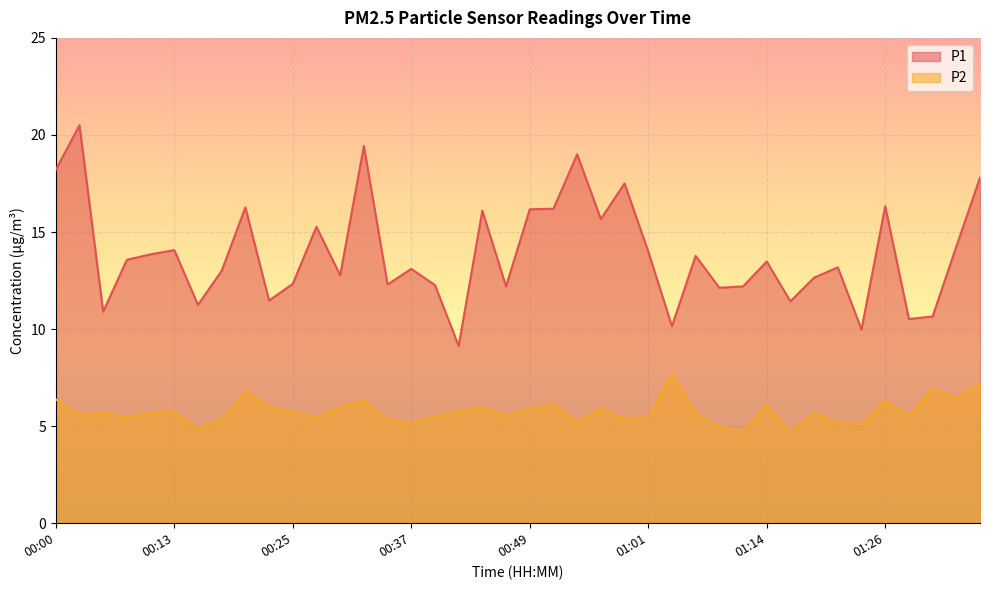

At which label does P1 first exceed 13?

00:00